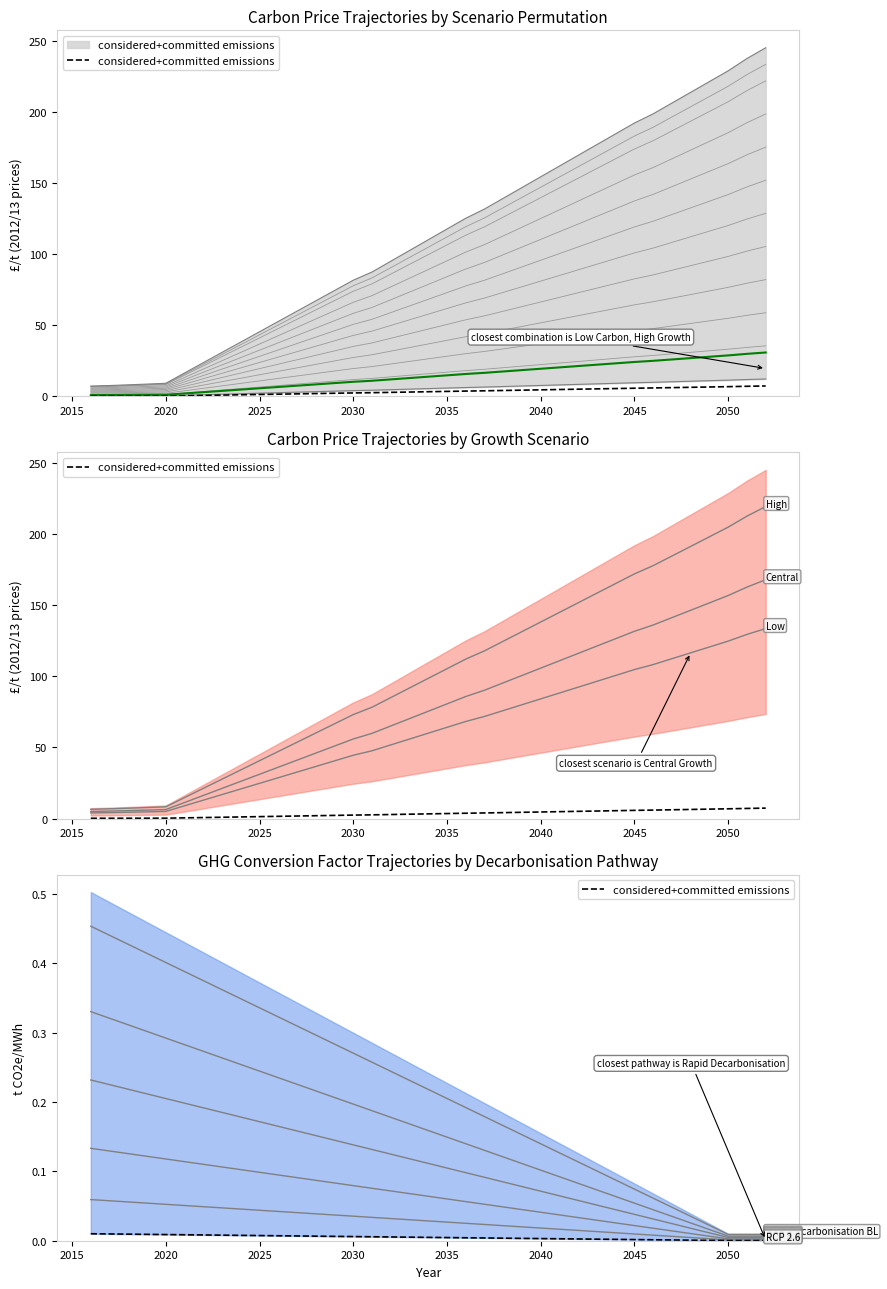

True or false: the data shows 0.0 at 30.

False